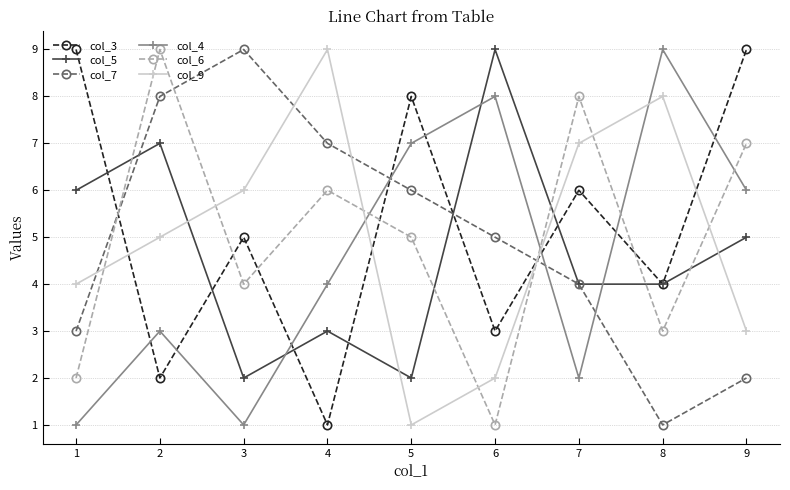

After their last crossing, which series has the higher values: col_9 or col_3?

col_3